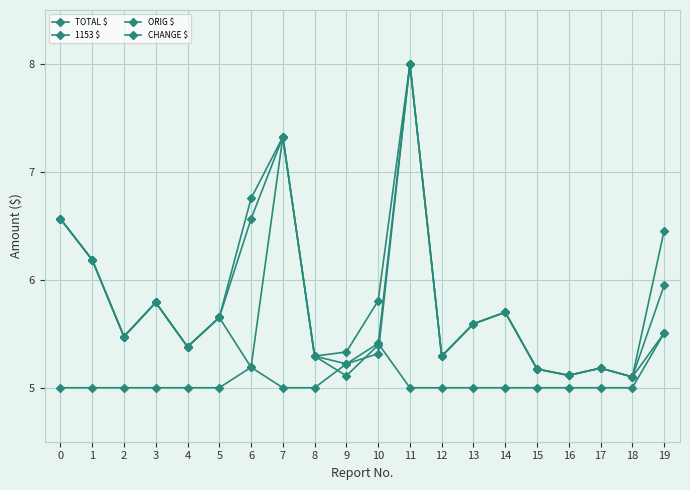

What is the sum of the 1153 $ values at 12 and 15?

10.5